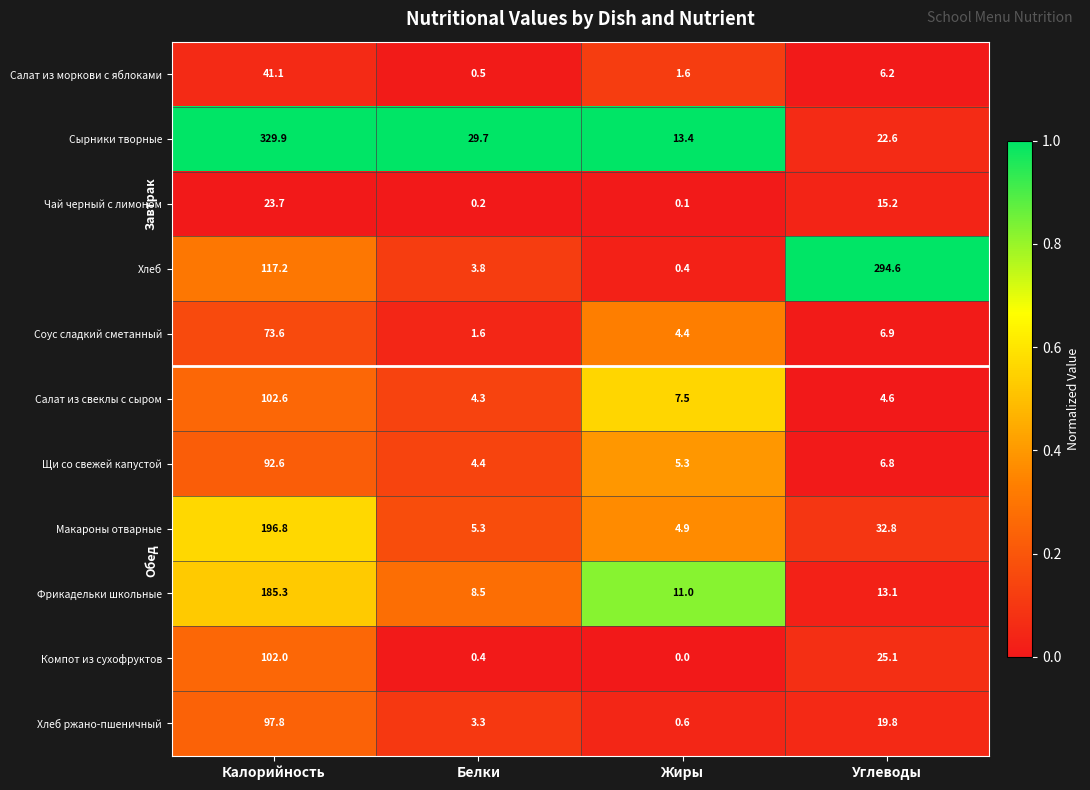

What value does the Соус сладкий сметанный series have at Углеводы?

6.9